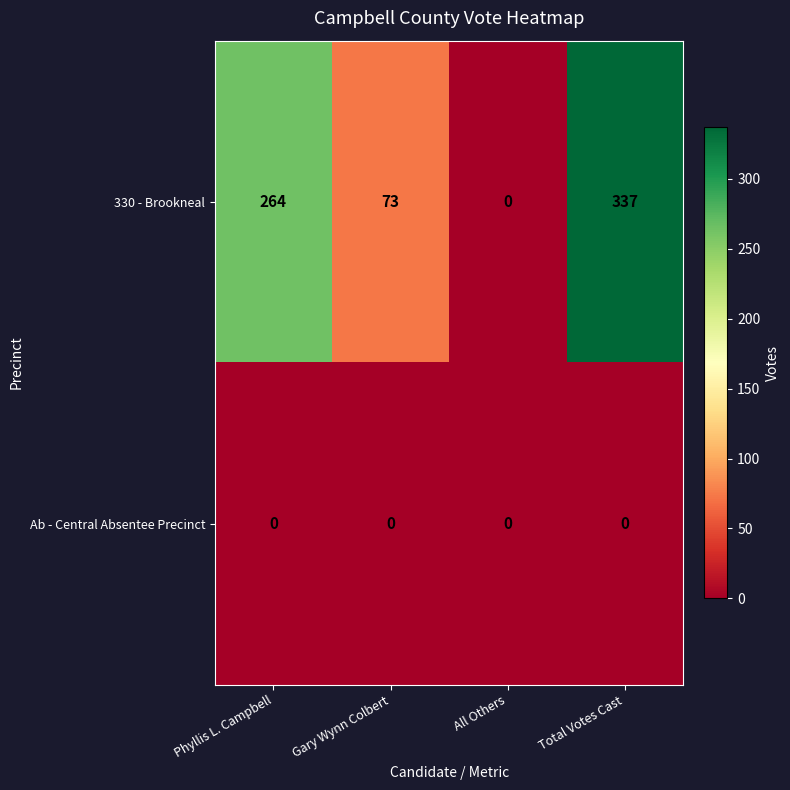

Where is 330 - Brookneal nearest to the value 168?

Gary Wynn Colbert